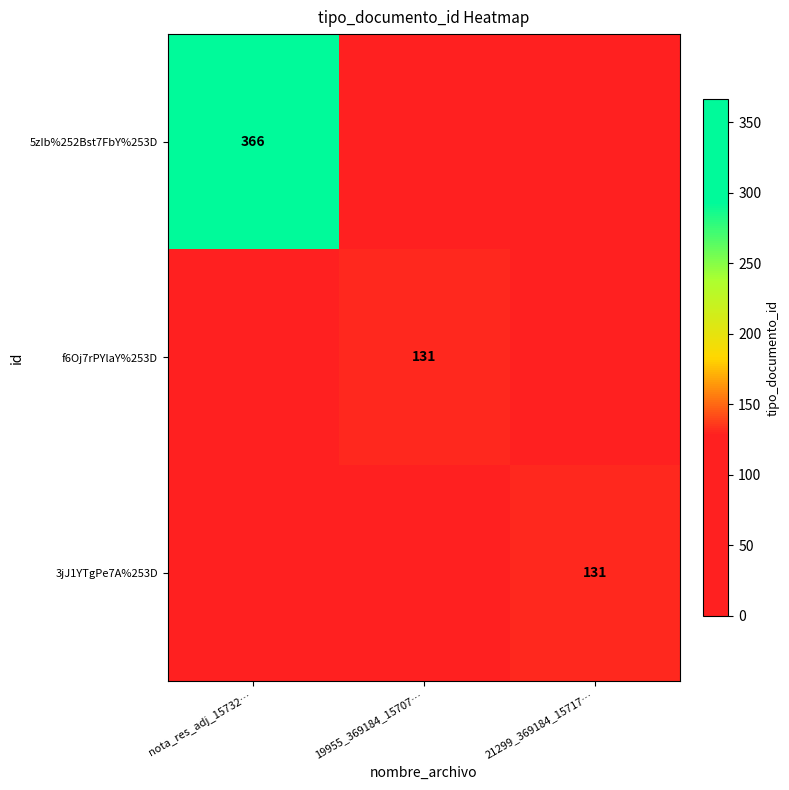

Is it true that 5zIb%252Bst7FbY%253D equals 116 at nota_res_adj_15732…?

False